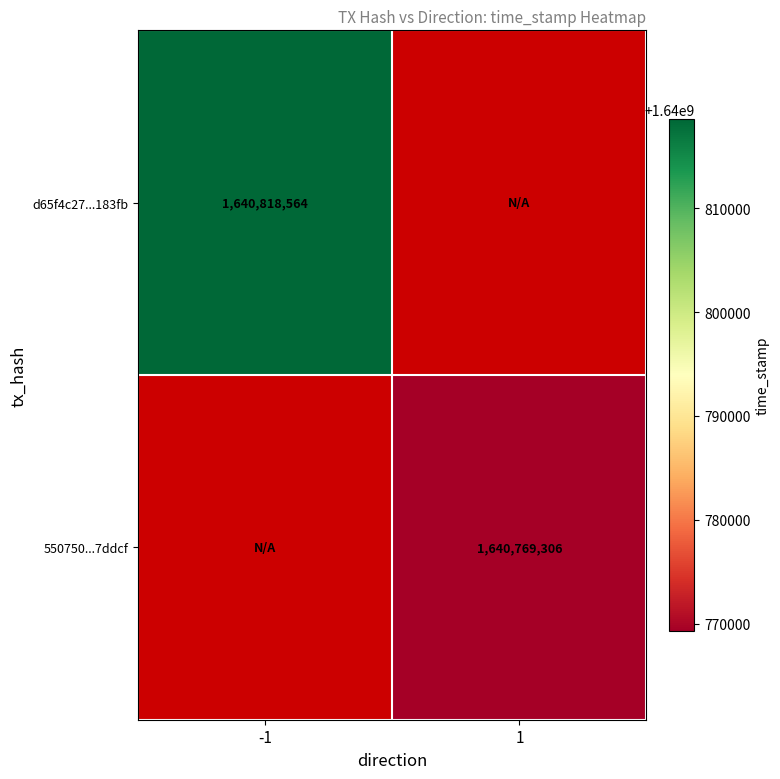

The d65f4c27...183fb series shows 1640818564 at -1. True or false?

True